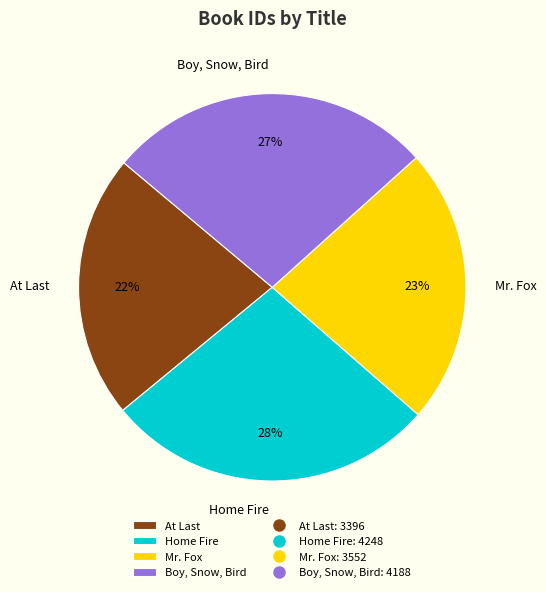

How many slices are in this pie chart?

4